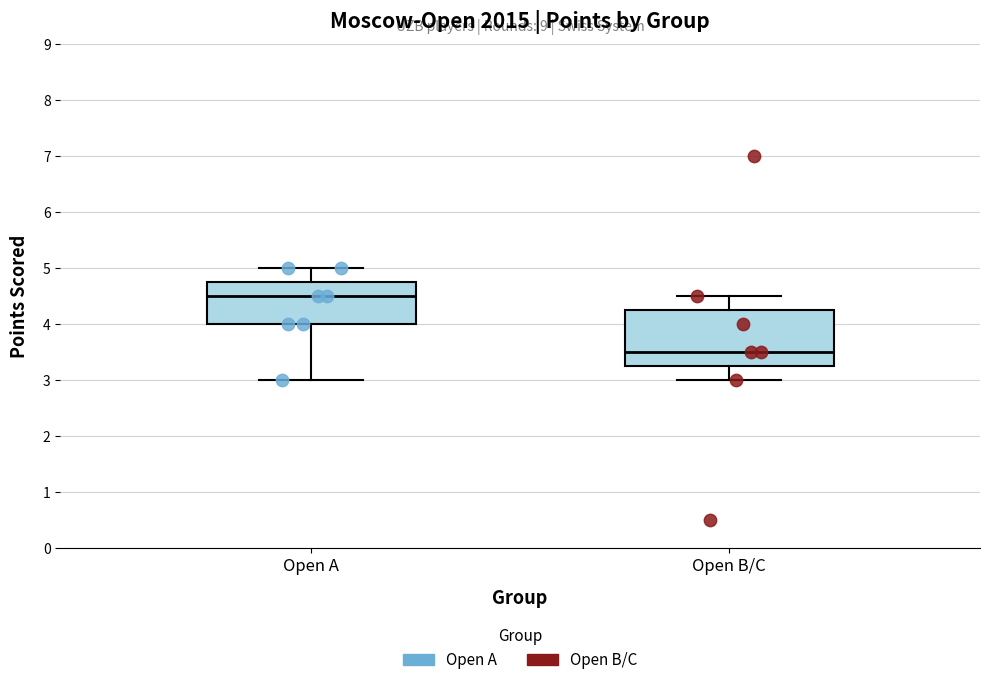

Comparing the boxes themselves (not the whiskers), which one is the tallest?

Open B/C